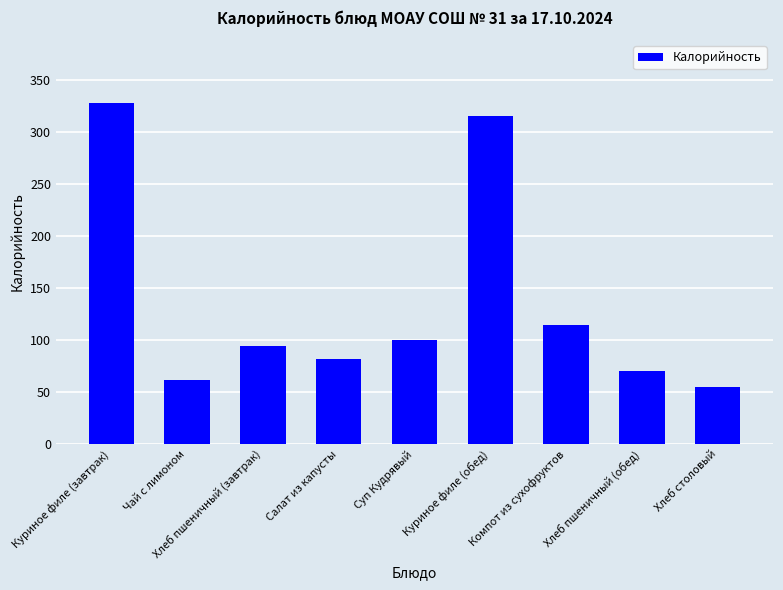

What is the value of the 7th bar from the left?

113.8